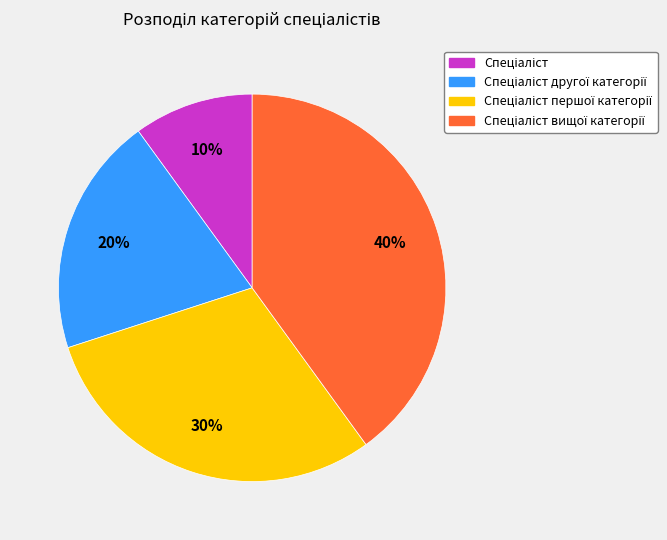

To the nearest percent, what is the average slice percentage?

25%